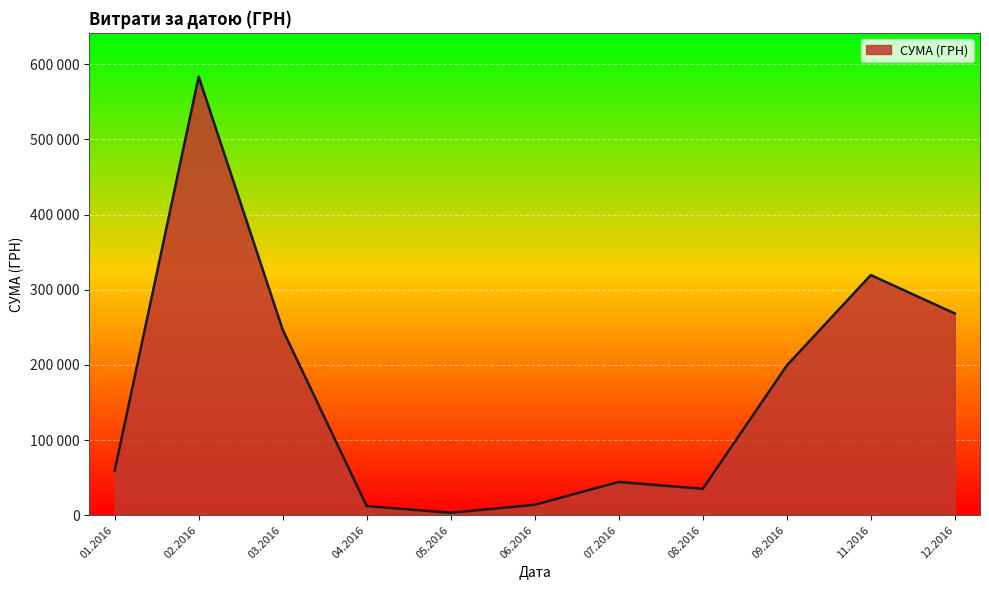

Does the chart have visible grid lines?

Yes